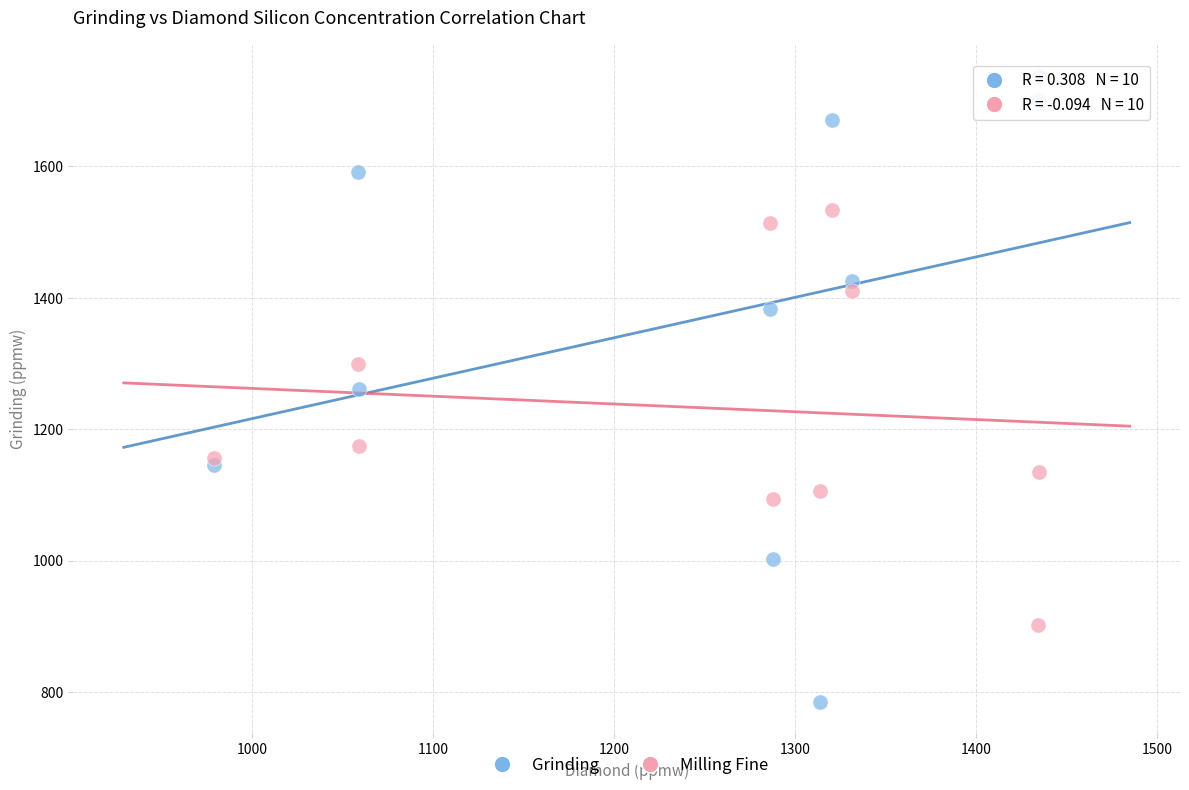

Which series contains the highest Y value?

Grinding